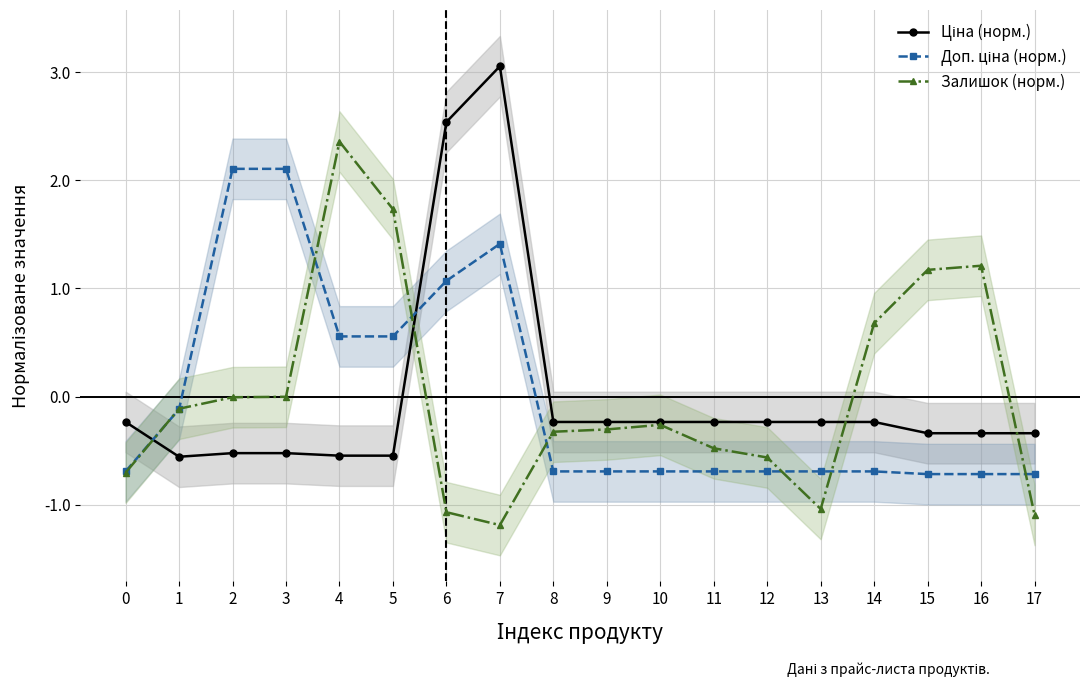

The value of Залишок (норм.) at 4 is 2.4. True or false?

True